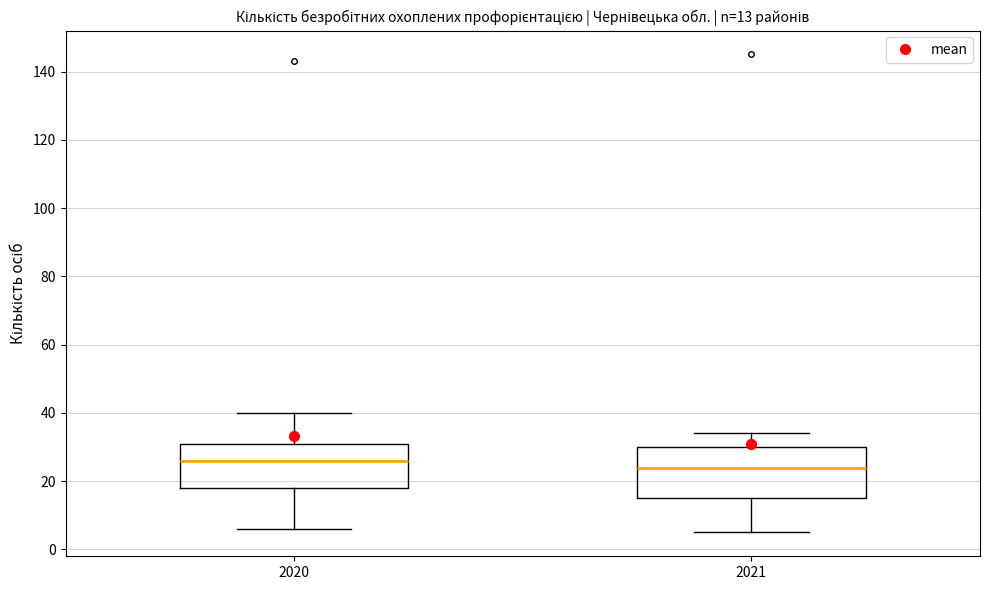

Which box has the highest median line?

2020